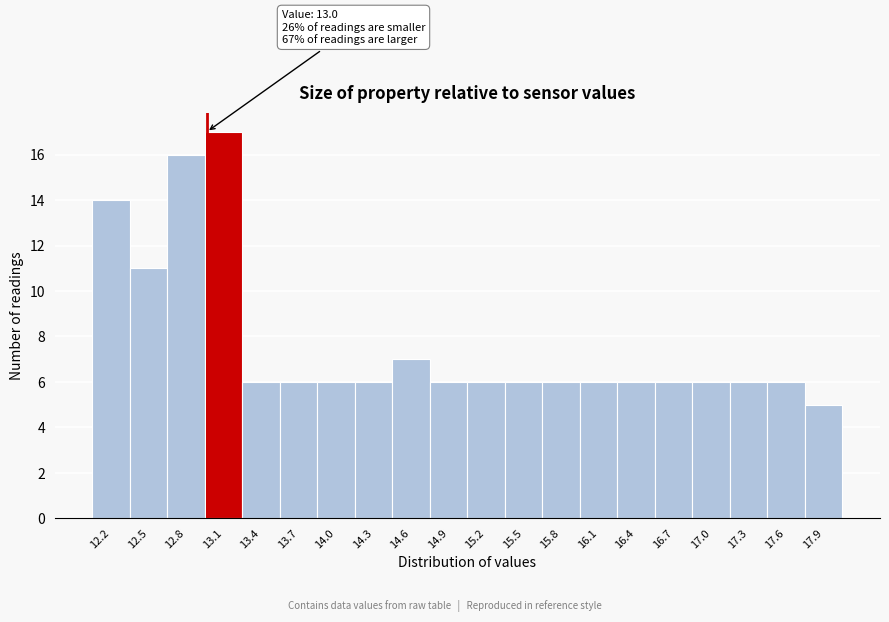

Which range on the x-axis has the tallest bar?

12.985 to 13.280